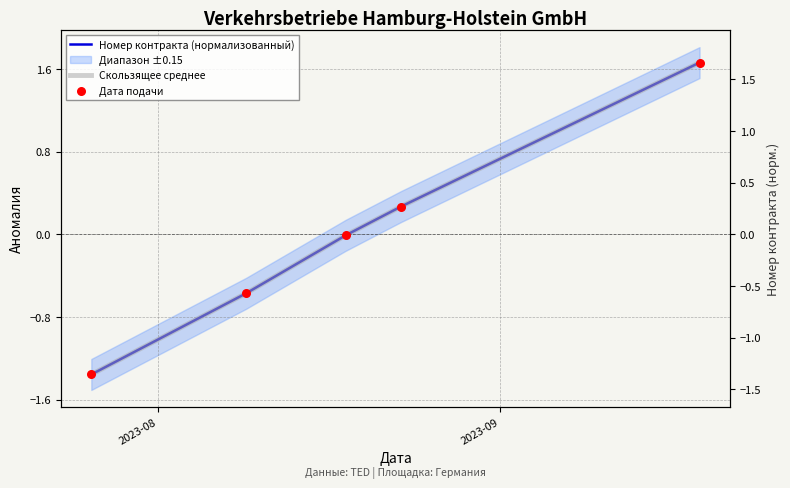

Which series reaches the maximum Y coordinate?

Номер контракта (нормализованный)